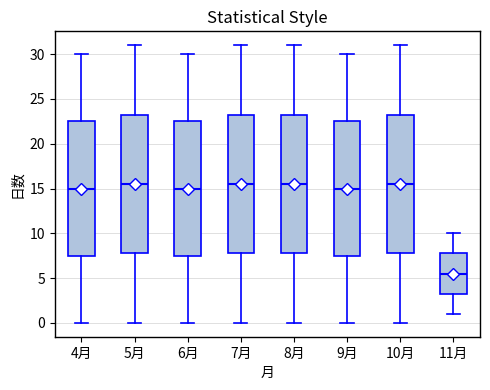

Reading left to right, transcribe this box plot: for each box, give where its median line is, the range the box spans, and where its two whiskers end, as read against the y-axis. The values are not printed on the chart, so give them approximately, as read against the axis.

4月: median 15.0, box 7.5 to 22.5, whiskers 0.0 to 30.0
5月: median 15.5, box 8.0 to 23.5, whiskers 0.0 to 31.0
6月: median 15.0, box 7.5 to 22.5, whiskers 0.0 to 30.0
7月: median 15.5, box 8.0 to 23.5, whiskers 0.0 to 31.0
8月: median 15.5, box 8.0 to 23.5, whiskers 0.0 to 31.0
9月: median 15.0, box 7.5 to 22.5, whiskers 0.0 to 30.0
10月: median 15.5, box 8.0 to 23.5, whiskers 0.0 to 31.0
11月: median 5.5, box 3.5 to 8.0, whiskers 1.0 to 10.0